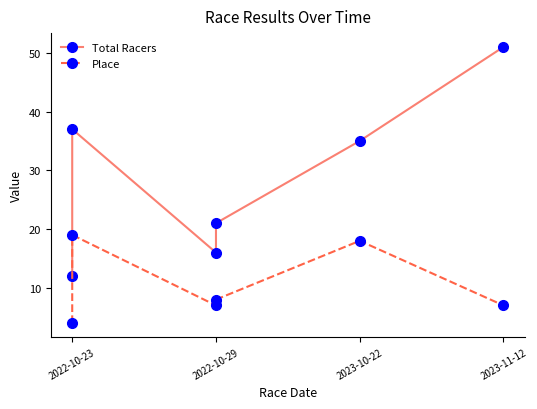

What is the total value across all series at 2023-10-22?

53